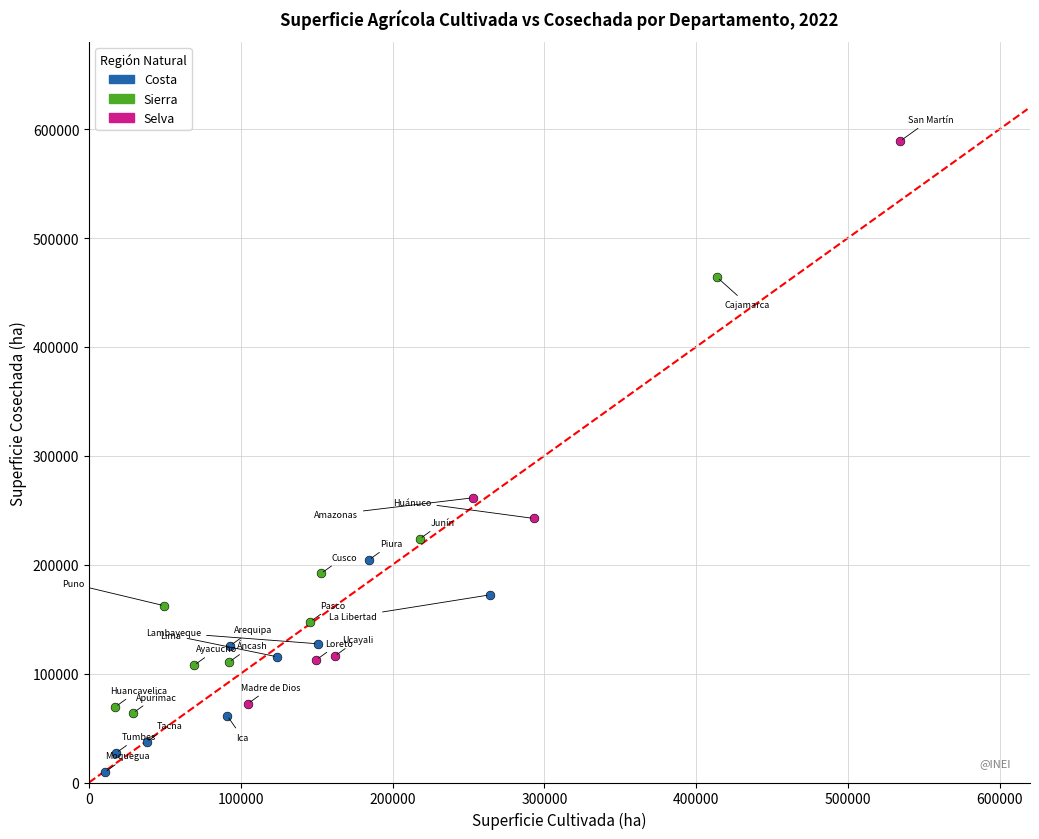

Which series has the largest Y range (max minus min)?

Selva